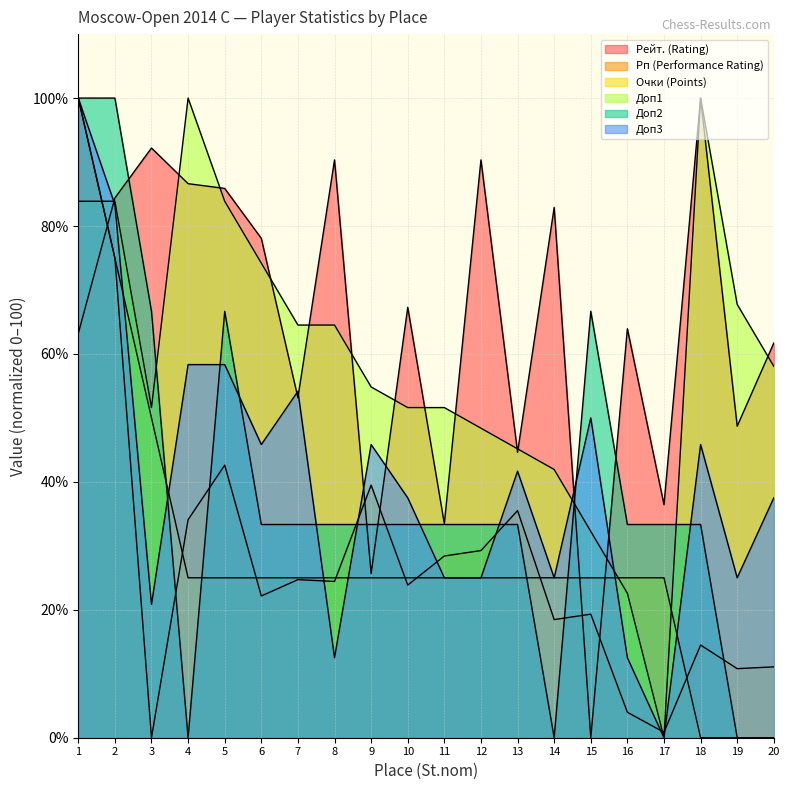

Between 16 and 18, which series saw the biggest shift?

Доп1